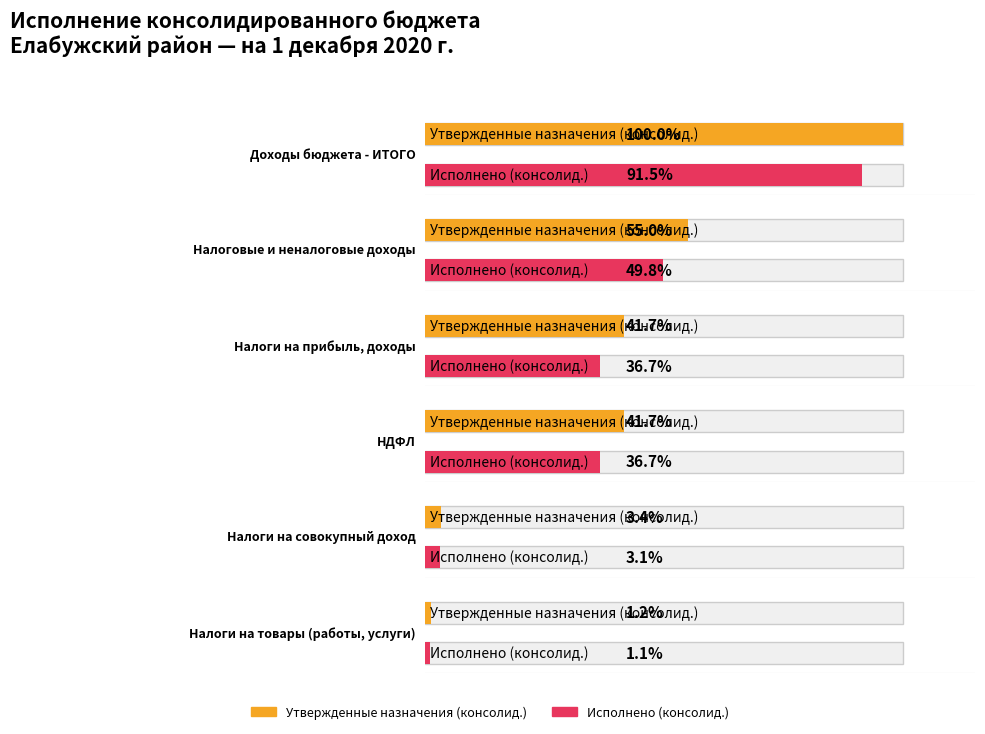

The Исполнено (консолид.) series shows 914398486.7 at Доходы бюджета - ИТОГО. True or false?

False